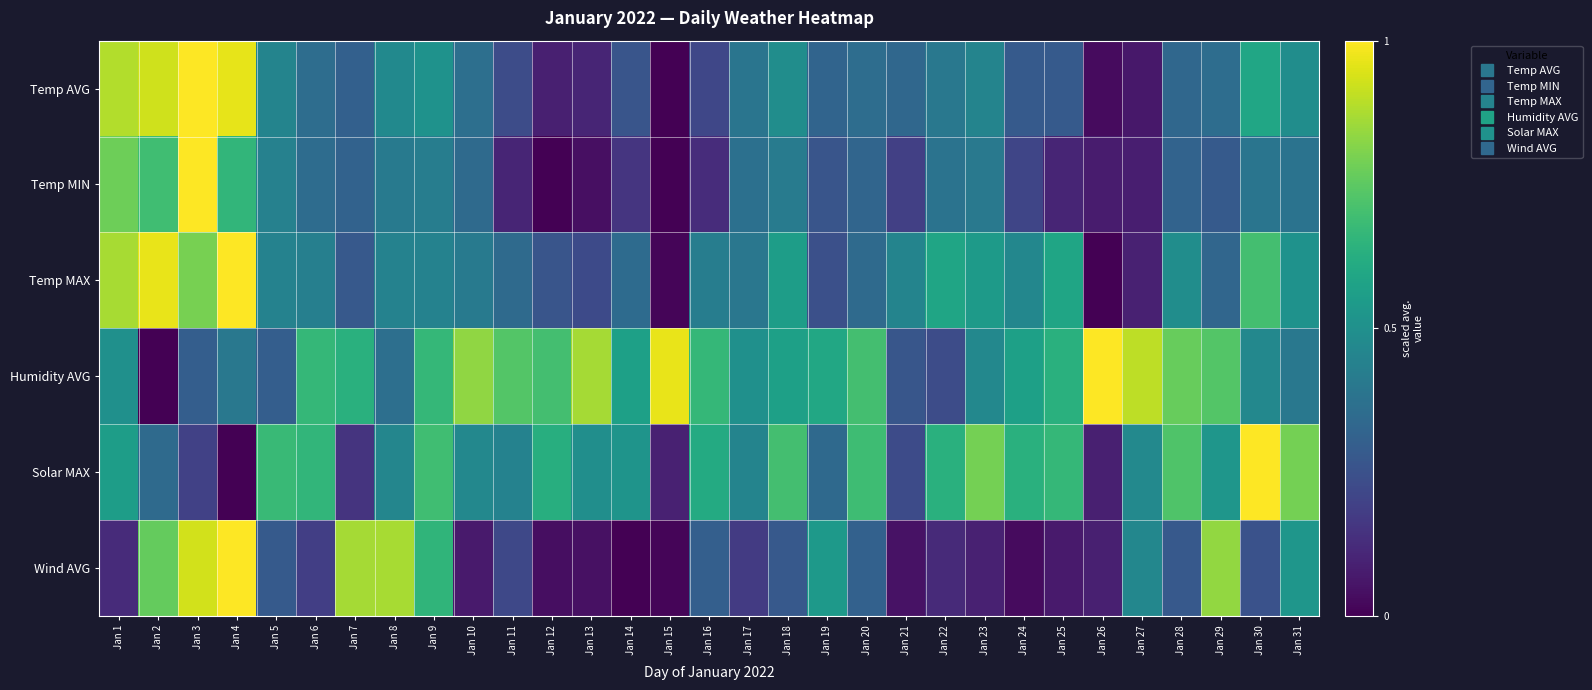

Reading left to right, transcribe all the data shown in this chart.

Temp AVG: Jan 1=0.9	Jan 2=0.9	Jan 3=1.0	Jan 4=1.0	Jan 5=0.5	Jan 6=0.4	Jan 7=0.3	Jan 8=0.5	Jan 9=0.5	Jan 10=0.4	Jan 11=0.2	Jan 12=0.1	Jan 13=0.1	Jan 14=0.3	Jan 15=0.0	Jan 16=0.2	Jan 17=0.4	Jan 18=0.5	Jan 19=0.3	Jan 20=0.4	Jan 21=0.3	Jan 22=0.4	Jan 23=0.5	Jan 24=0.3	Jan 25=0.3	Jan 26=0.0	Jan 27=0.1	Jan 28=0.3	Jan 29=0.4	Jan 30=0.6	Jan 31=0.5
Temp MIN: Jan 1=0.8	Jan 2=0.7	Jan 3=1.0	Jan 4=0.7	Jan 5=0.4	Jan 6=0.4	Jan 7=0.3	Jan 8=0.4	Jan 9=0.4	Jan 10=0.3	Jan 11=0.1	Jan 12=0.0	Jan 13=0.0	Jan 14=0.2	Jan 15=0.0	Jan 16=0.1	Jan 17=0.4	Jan 18=0.4	Jan 19=0.3	Jan 20=0.3	Jan 21=0.2	Jan 22=0.4	Jan 23=0.4	Jan 24=0.2	Jan 25=0.1	Jan 26=0.1	Jan 27=0.1	Jan 28=0.3	Jan 29=0.3	Jan 30=0.4	Jan 31=0.4
Temp MAX: Jan 1=0.9	Jan 2=1.0	Jan 3=0.8	Jan 4=1.0	Jan 5=0.4	Jan 6=0.4	Jan 7=0.3	Jan 8=0.4	Jan 9=0.4	Jan 10=0.4	Jan 11=0.3	Jan 12=0.3	Jan 13=0.2	Jan 14=0.4	Jan 15=0.0	Jan 16=0.4	Jan 17=0.4	Jan 18=0.6	Jan 19=0.2	Jan 20=0.3	Jan 21=0.5	Jan 22=0.6	Jan 23=0.5	Jan 24=0.5	Jan 25=0.6	Jan 26=0.0	Jan 27=0.1	Jan 28=0.5	Jan 29=0.3	Jan 30=0.7	Jan 31=0.5
Humidity AVG: Jan 1=0.5	Jan 2=0.0	Jan 3=0.3	Jan 4=0.4	Jan 5=0.3	Jan 6=0.7	Jan 7=0.6	Jan 8=0.4	Jan 9=0.7	Jan 10=0.8	Jan 11=0.7	Jan 12=0.7	Jan 13=0.9	Jan 14=0.6	Jan 15=1.0	Jan 16=0.7	Jan 17=0.5	Jan 18=0.6	Jan 19=0.6	Jan 20=0.7	Jan 21=0.3	Jan 22=0.2	Jan 23=0.5	Jan 24=0.6	Jan 25=0.6	Jan 26=1.0	Jan 27=0.9	Jan 28=0.8	Jan 29=0.7	Jan 30=0.5	Jan 31=0.4
Solar MAX: Jan 1=0.6	Jan 2=0.3	Jan 3=0.2	Jan 4=0.0	Jan 5=0.7	Jan 6=0.7	Jan 7=0.2	Jan 8=0.5	Jan 9=0.7	Jan 10=0.5	Jan 11=0.4	Jan 12=0.6	Jan 13=0.5	Jan 14=0.5	Jan 15=0.1	Jan 16=0.6	Jan 17=0.5	Jan 18=0.7	Jan 19=0.3	Jan 20=0.7	Jan 21=0.2	Jan 22=0.6	Jan 23=0.8	Jan 24=0.6	Jan 25=0.7	Jan 26=0.1	Jan 27=0.5	Jan 28=0.7	Jan 29=0.5	Jan 30=1.0	Jan 31=0.8
Wind AVG: Jan 1=0.1	Jan 2=0.8	Jan 3=0.9	Jan 4=1.0	Jan 5=0.3	Jan 6=0.2	Jan 7=0.9	Jan 8=0.9	Jan 9=0.7	Jan 10=0.1	Jan 11=0.2	Jan 12=0.0	Jan 13=0.0	Jan 14=0.0	Jan 15=0.0	Jan 16=0.3	Jan 17=0.2	Jan 18=0.3	Jan 19=0.5	Jan 20=0.3	Jan 21=0.0	Jan 22=0.1	Jan 23=0.1	Jan 24=0.0	Jan 25=0.1	Jan 26=0.1	Jan 27=0.5	Jan 28=0.3	Jan 29=0.8	Jan 30=0.3	Jan 31=0.5